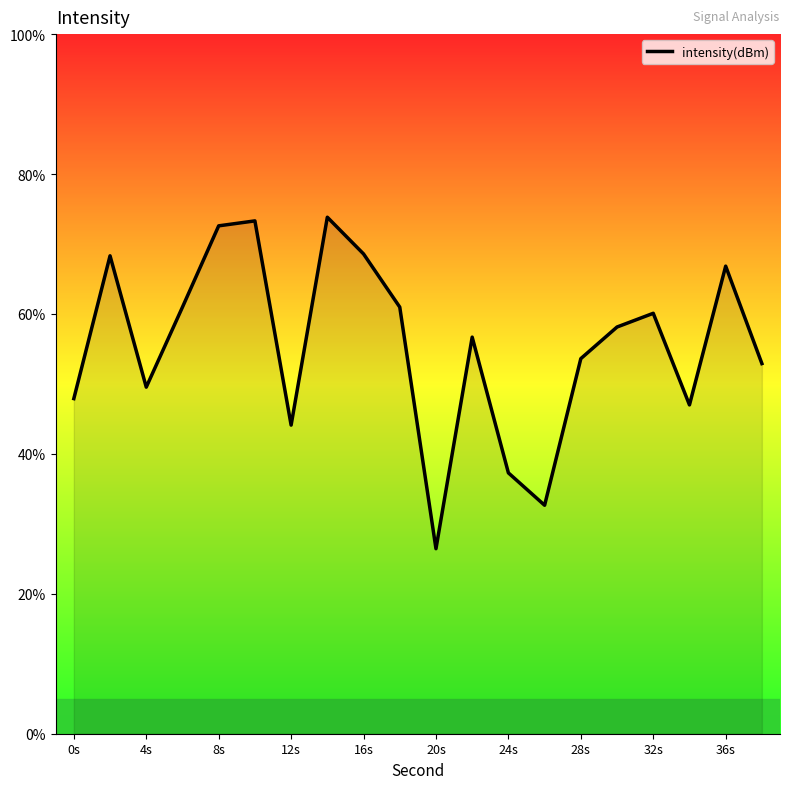

What is the difference between the maximum and minimum values?

47.4